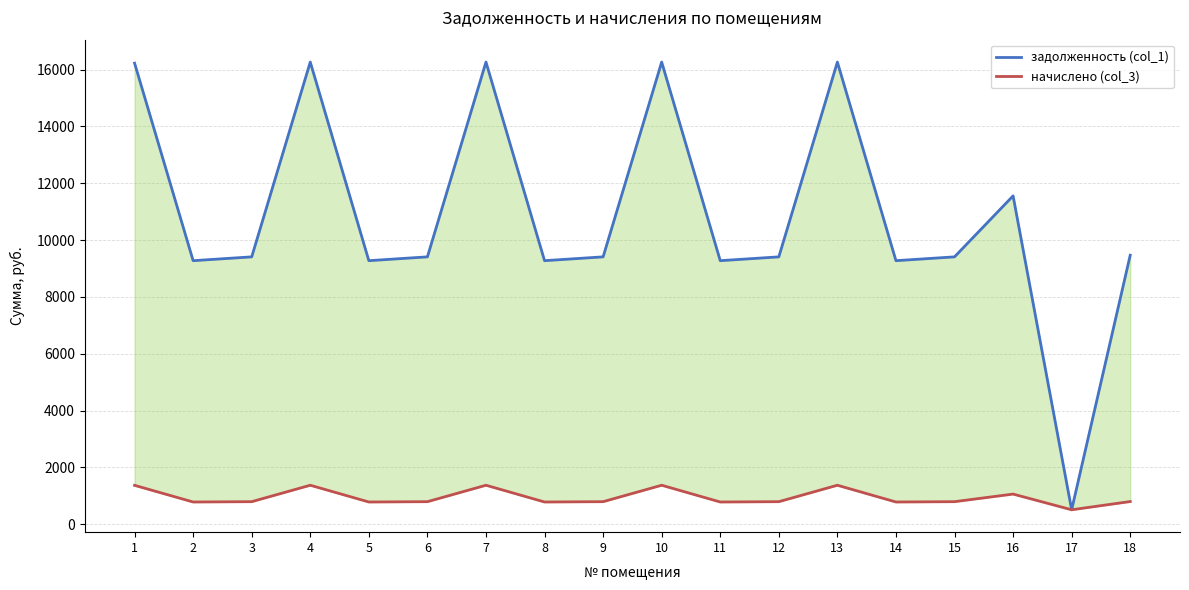

True or false: задолженность (col_1) has more than 0 interior local peaks.

True